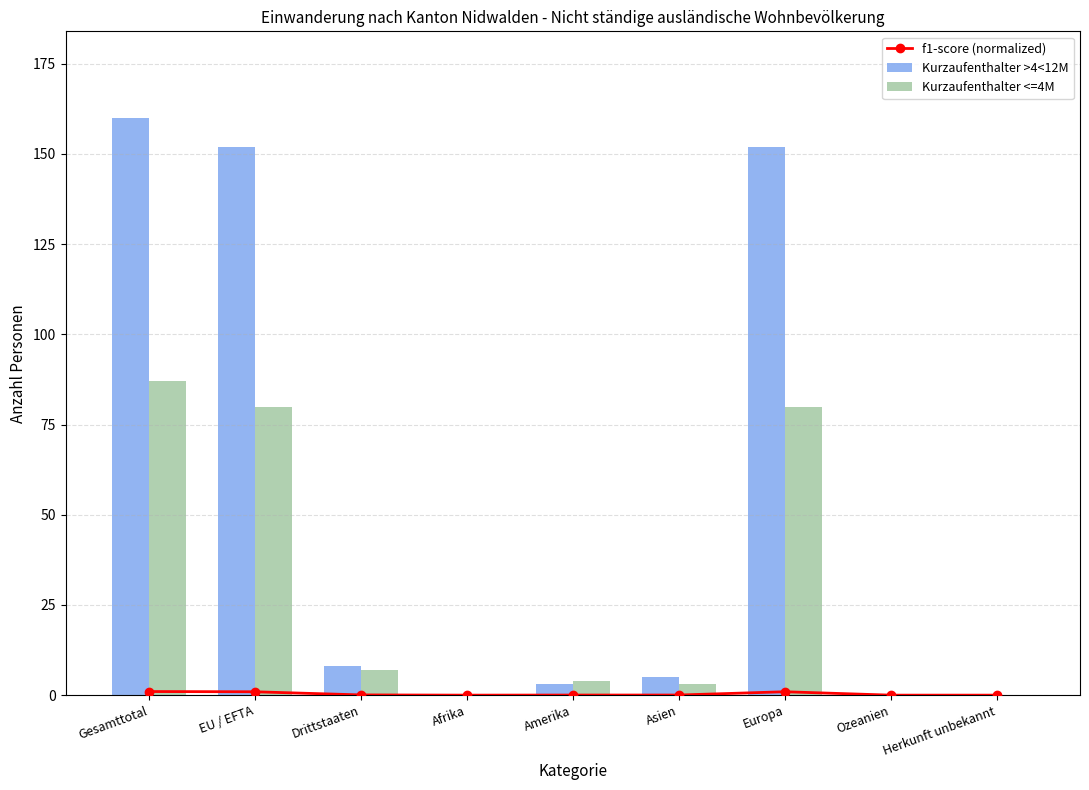

What is the spread (max minus min) of values at Europa?

151.1